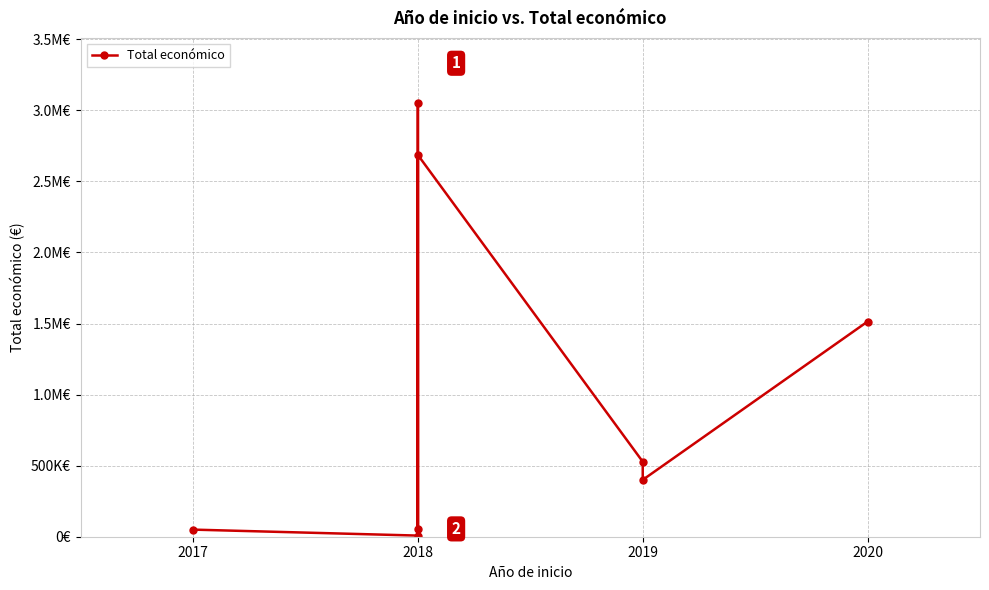

Does the chart have visible grid lines?

Yes